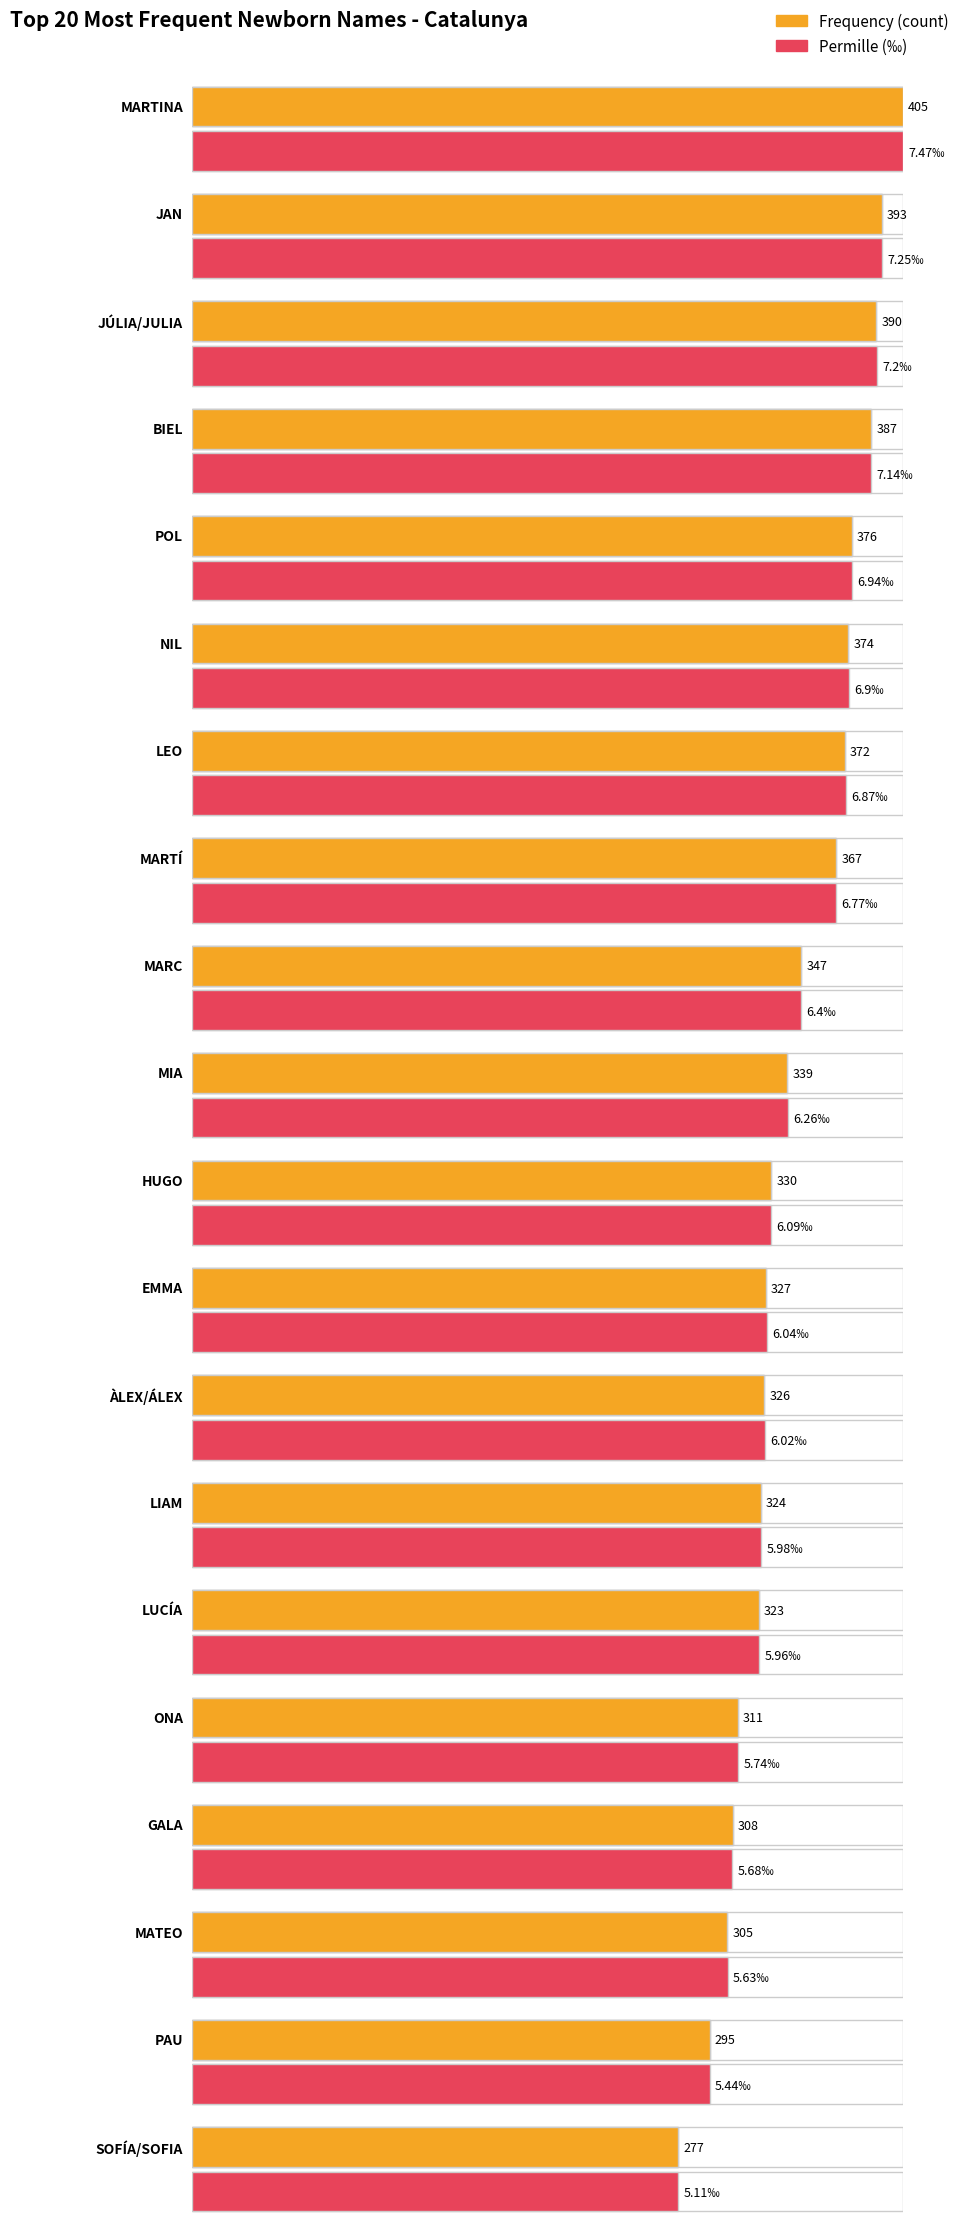

Reading left to right, extract all data points from this chart.

Frequency: MARTINA=405.0	JAN=393.0	JÚLIA/JULIA=390.0	BIEL=387.0	POL=376.0	NIL=374.0	LEO=372.0	MARTÍ=367.0	MARC=347.0	MIA=339.0	HUGO=330.0	EMMA=327.0	ÀLEX/ÁLEX=326.0	LIAM=324.0	LUCÍA=323.0	ONA=311.0	GALA=308.0	MATEO=305.0	PAU=295.0	SOFÍA/SOFIA=277.0
Permille: MARTINA=7.5	JAN=7.2	JÚLIA/JULIA=7.2	BIEL=7.1	POL=6.9	NIL=6.9	LEO=6.9	MARTÍ=6.8	MARC=6.4	MIA=6.3	HUGO=6.1	EMMA=6.0	ÀLEX/ÁLEX=6.0	LIAM=6.0	LUCÍA=6.0	ONA=5.7	GALA=5.7	MATEO=5.6	PAU=5.4	SOFÍA/SOFIA=5.1